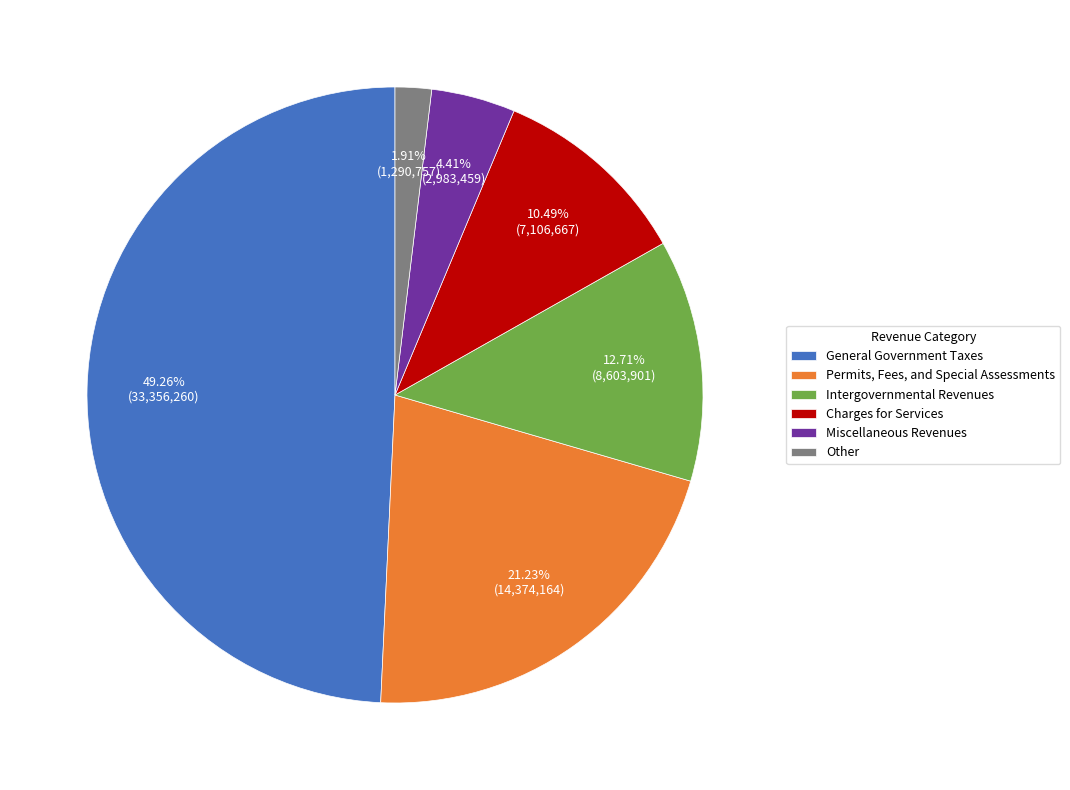

To the nearest percent, what is the combined percentage of Other and Permits, Fees, and Special Assessments?

23%